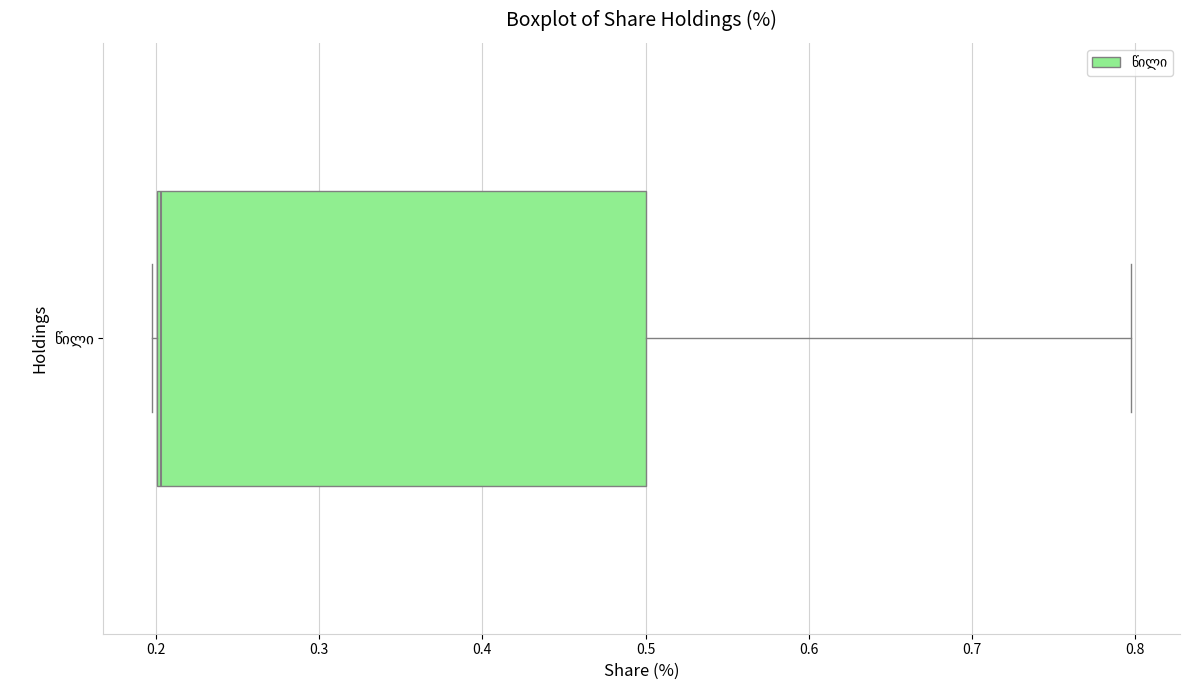

Read this box plot against the x-axis: the position of the median line, the range covered by the box, and the ends of both whiskers. The values are not printed on the chart, so give them approximately, as read against the axis.

median 0.2, box 0.2 to 0.5, whiskers 0.2 to 0.8